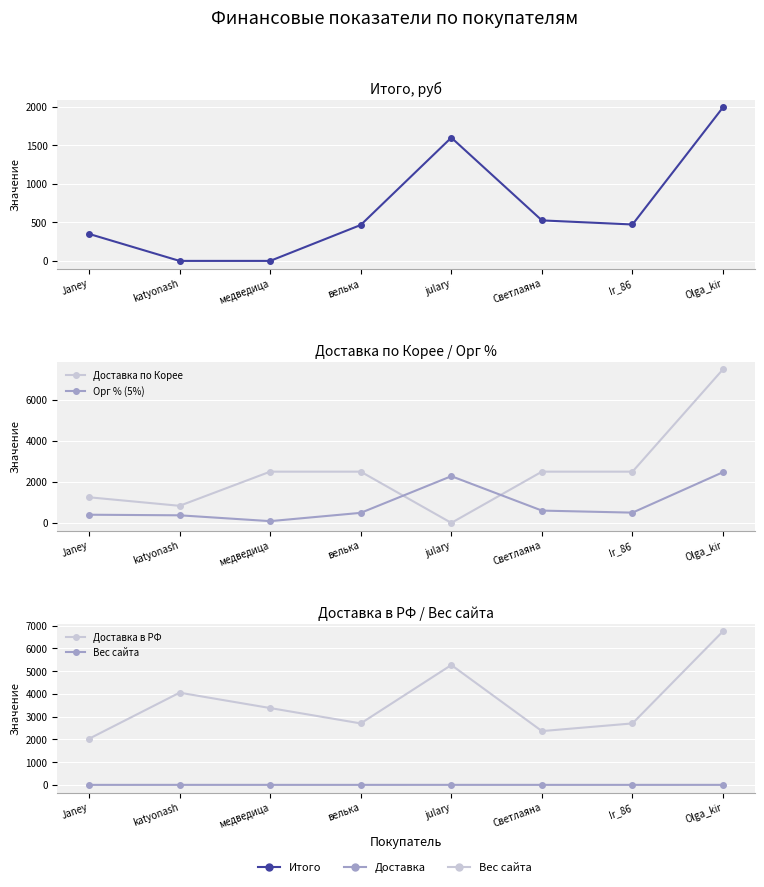

What is the difference between the Итого, руб values at Janey and велька?

115.8